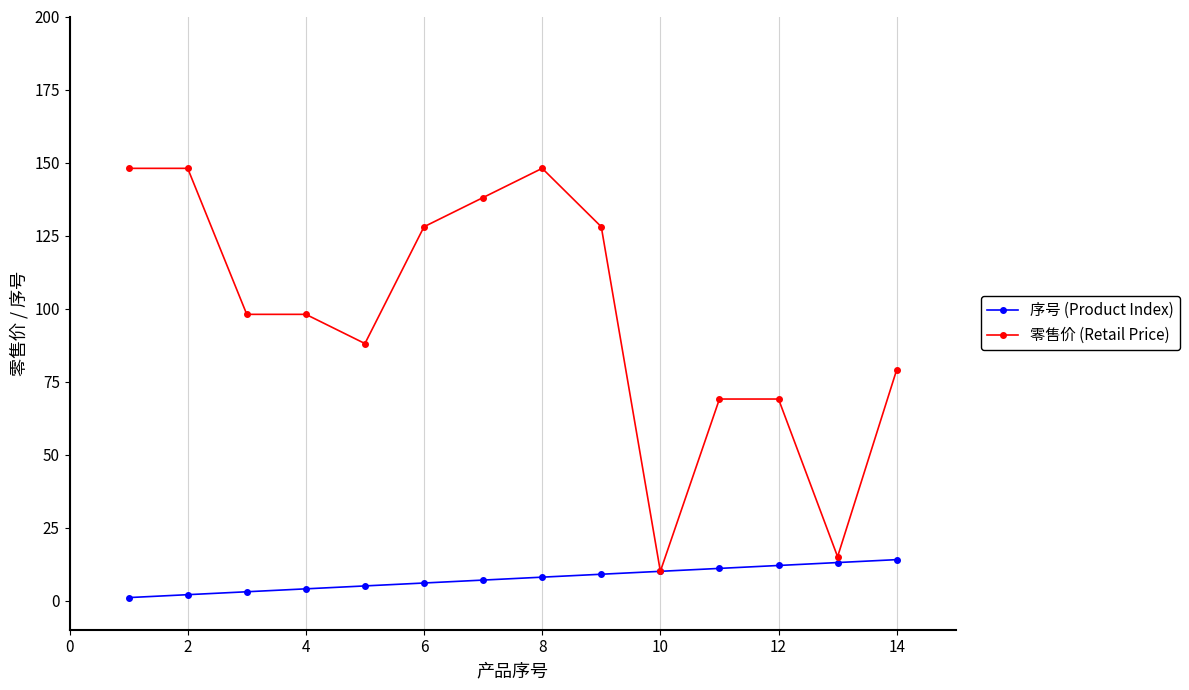

At how many categories does at least one series exceed 43?

12